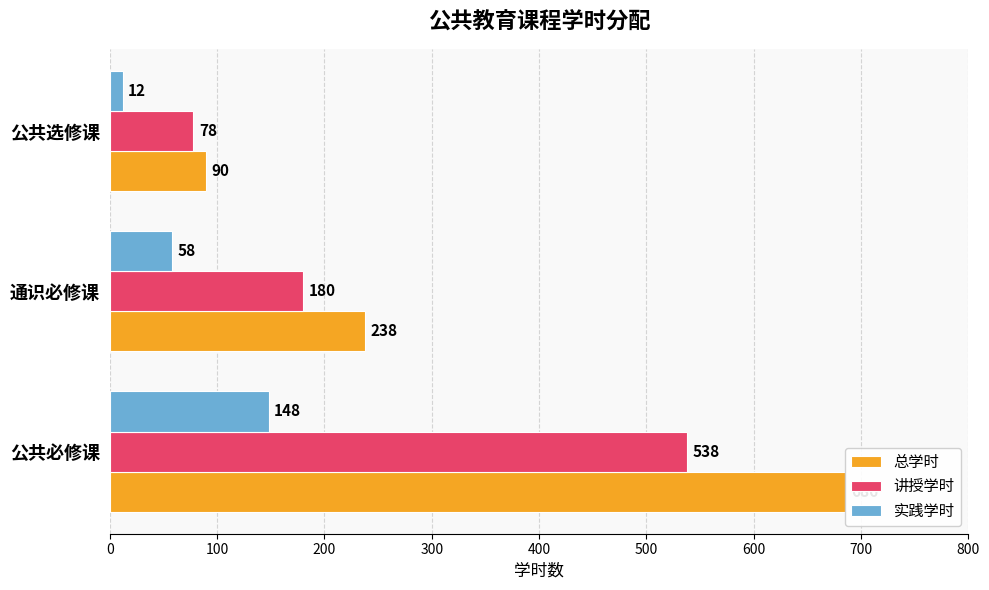

Is the value of 总学时 at 0 greater than the value of 实践学时 at 0?

Yes